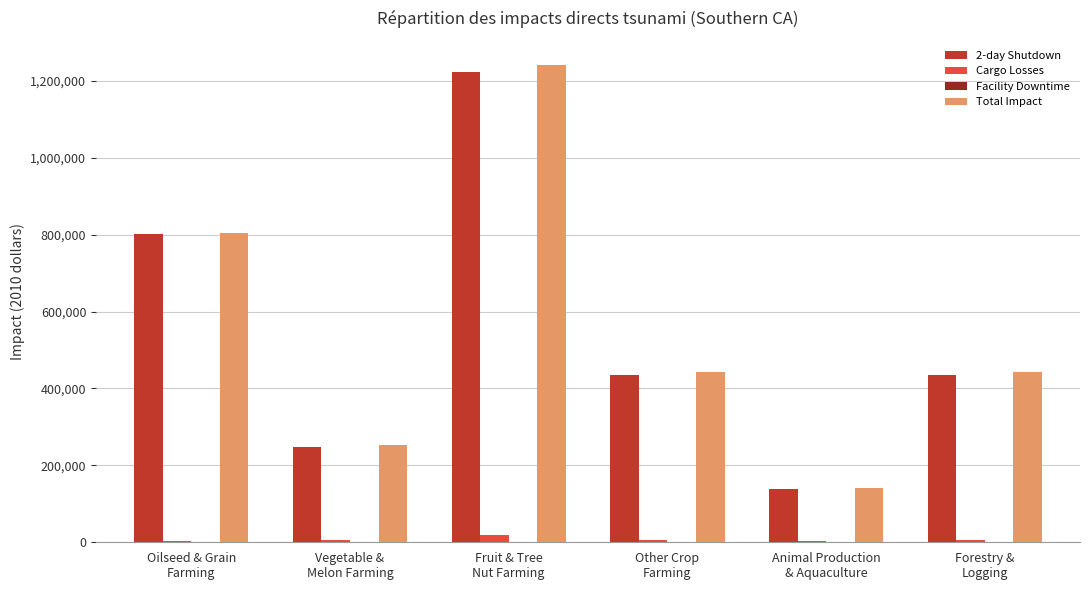

Where is Total Impact nearest to the value 692149?

Oilseed & Grain
Farming